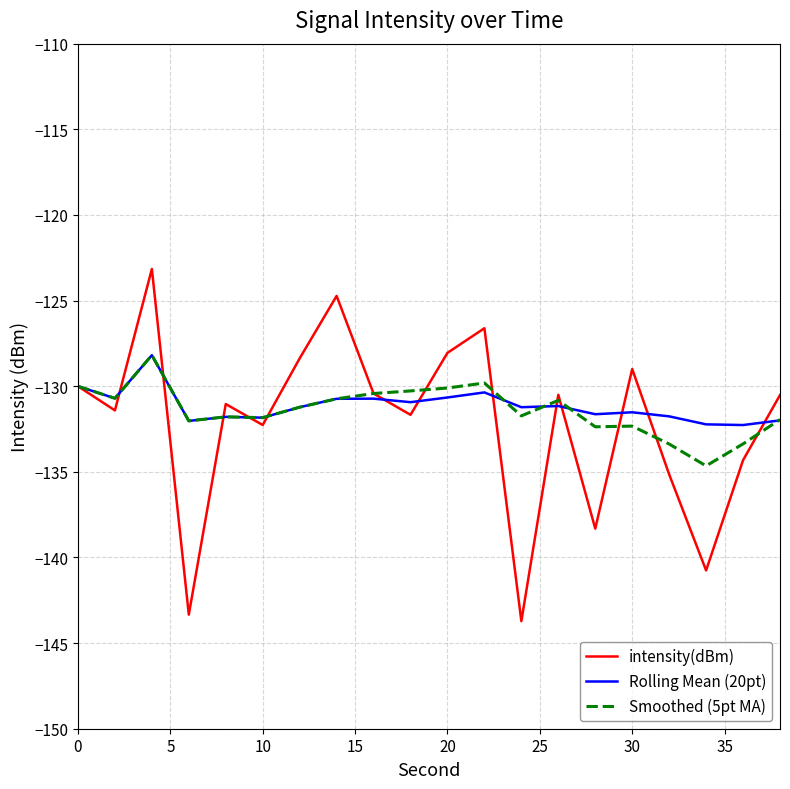

What is the maximum value for Rolling Mean (20pt)?

-128.2